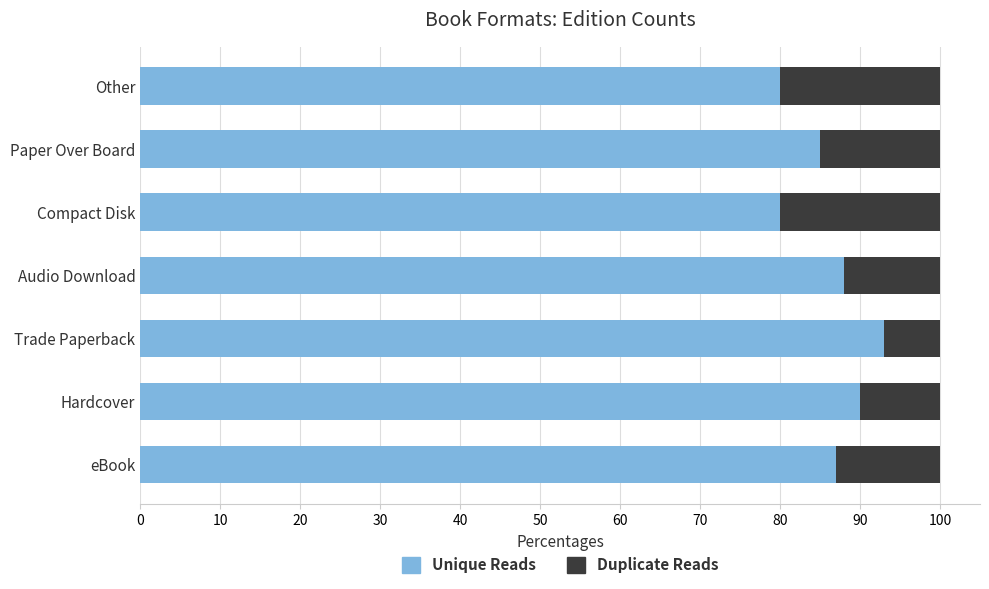

What is the approximate value of Unique Reads at Other, to the nearest 5?

80